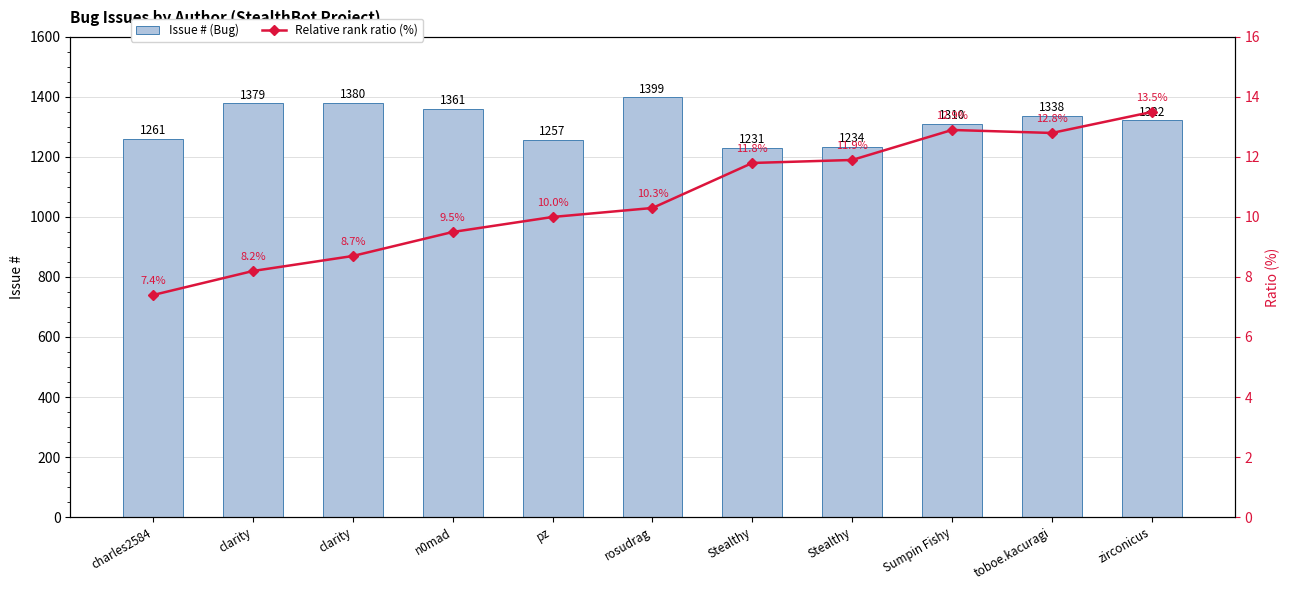

List the labels in order of Issue # (Bug) value, largest first.

rosudrag, clarity, clarity, n0mad, toboe.kacuragi, zirconicus, Sumpin Fishy, charles2584, pz, Stealthy, Stealthy